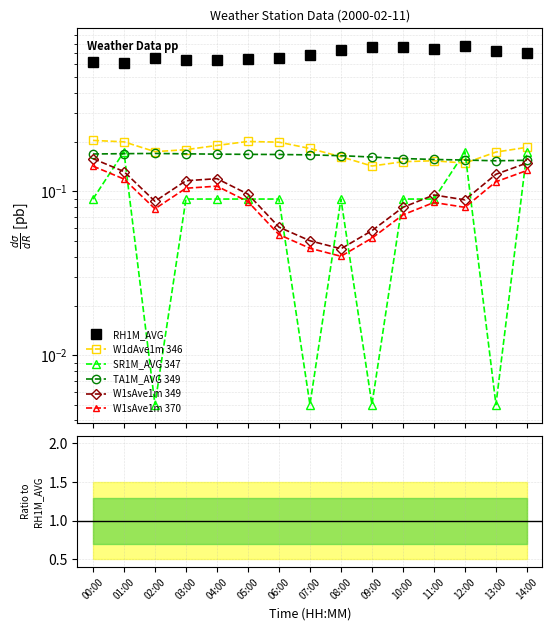

What is the approximate value of W1dAve1m at 08:00?

0.2